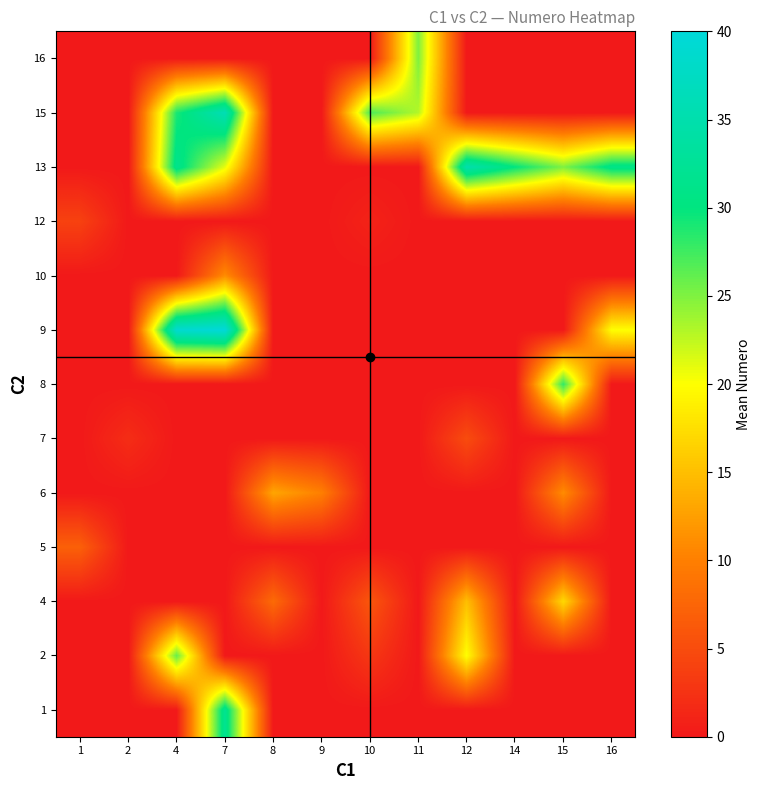

List the series in order of their peak value, lowest first.

12, 7, 5, 10, 6, 4, 16, 2, 8, 1, 13, 15, 9